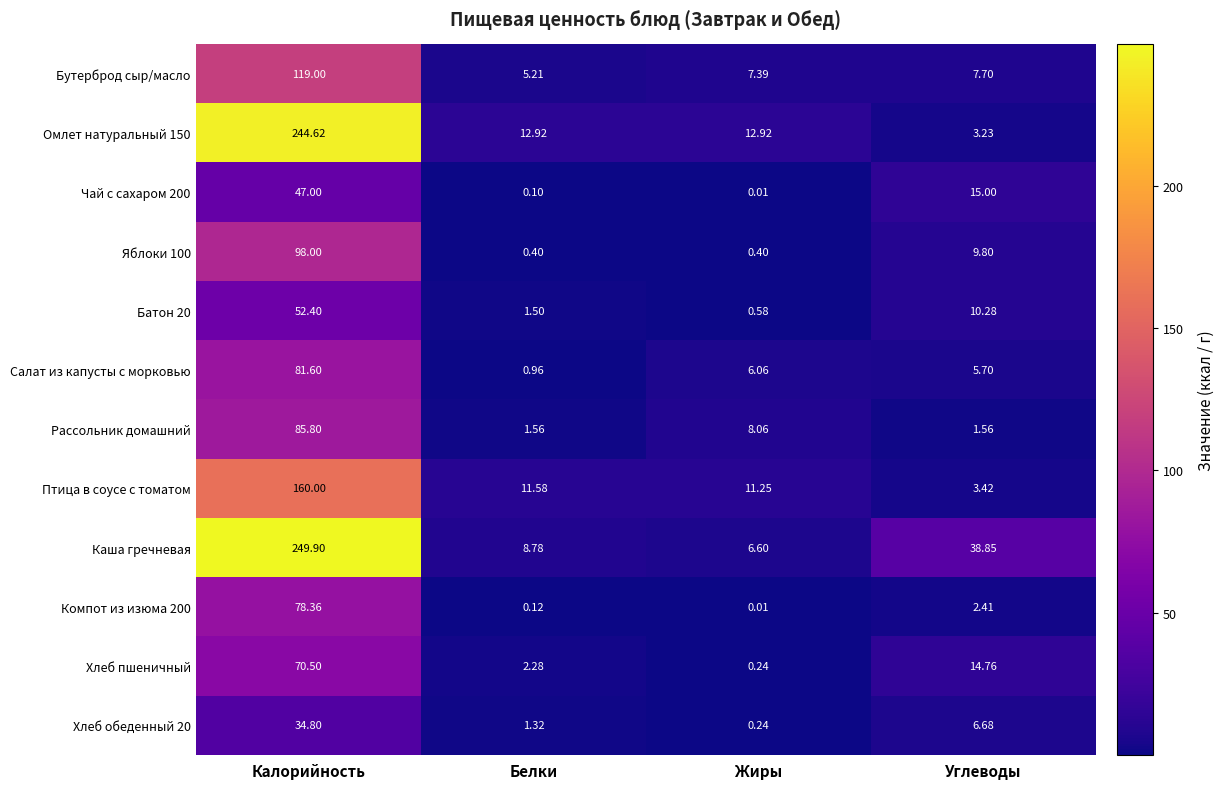

Where does the Каша гречневая series first go above 38?

Калорийность